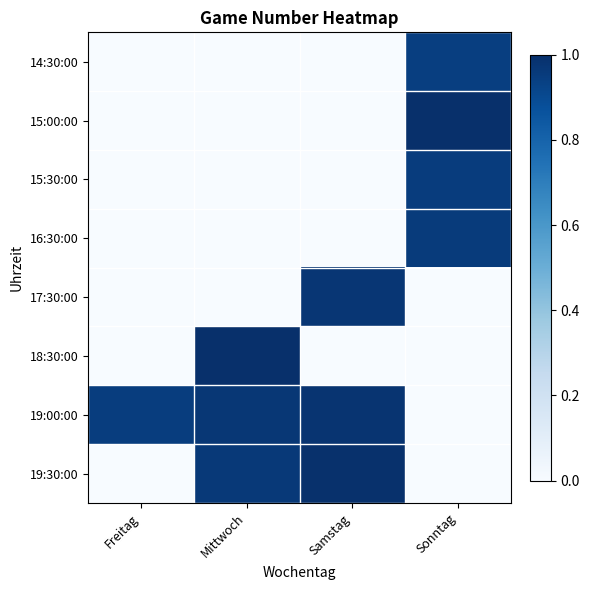

Rank the series at Freitag from lowest to highest value.

14:30:00, 15:00:00, 15:30:00, 16:30:00, 17:30:00, 18:30:00, 19:30:00, 19:00:00